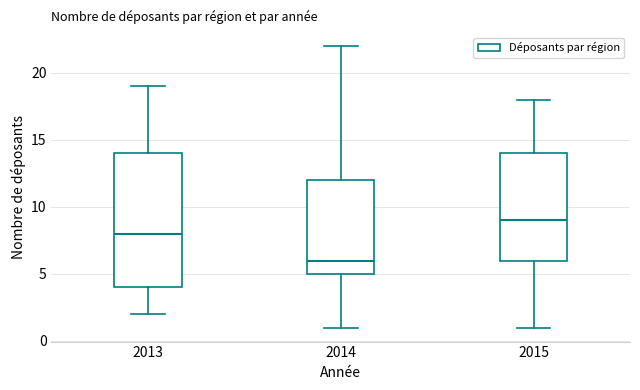

Where does the median line of the box at x = 2013 sit on the y-axis? The values are not printed on the chart, so give them approximately, as read against the axis.

8